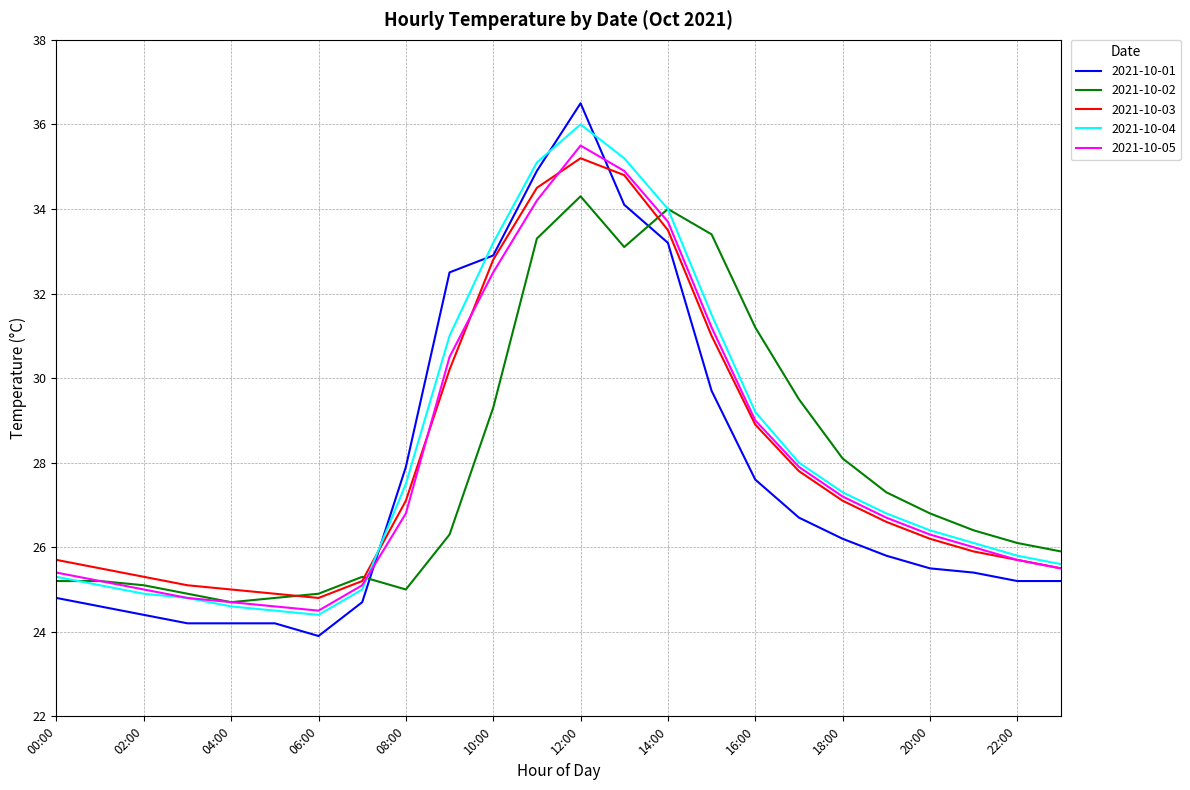

What are all the series names shown in the legend?

2021-10-01, 2021-10-02, 2021-10-03, 2021-10-04, 2021-10-05